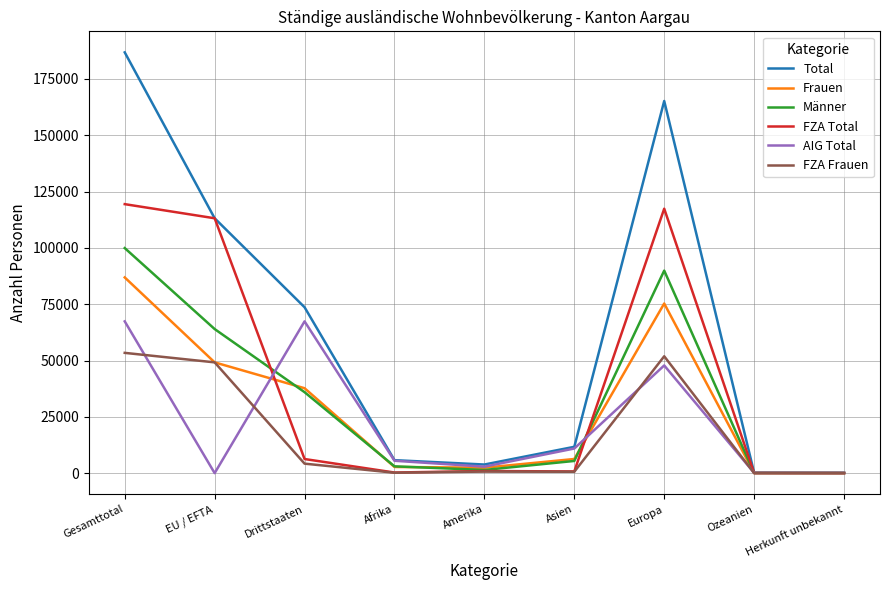

At which label is AIG Total closest to 33693?

Europa